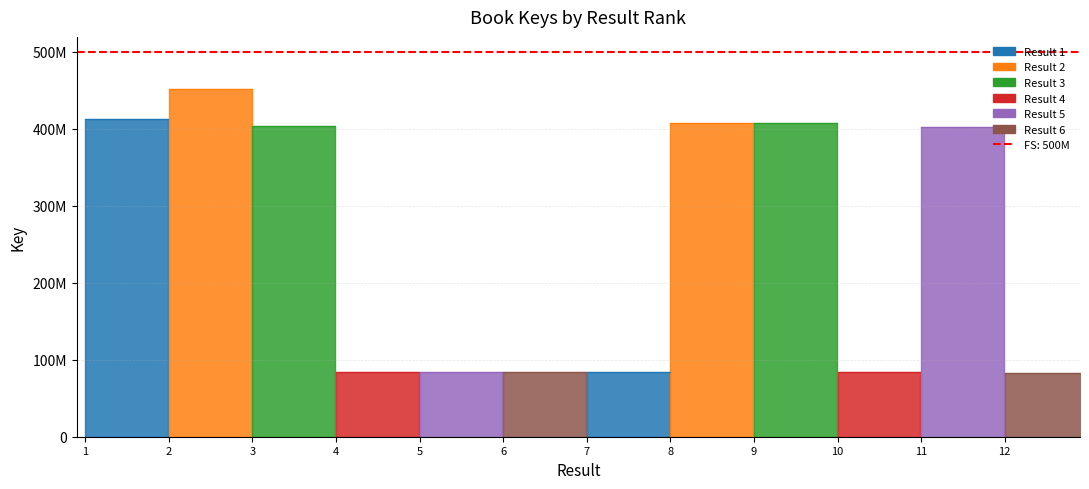

Rank the categories by value from highest to lowest.

2, 1, 8, 9, 3, 11, 7, 6, 4, 5, 10, 12